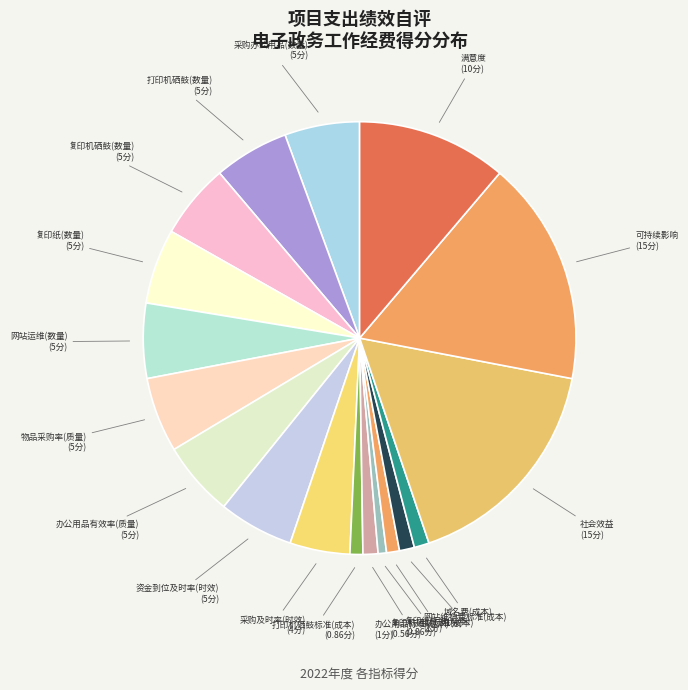

Count the number of slices in the pie.

18